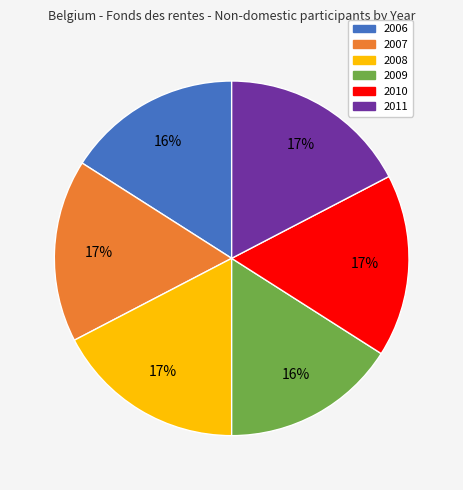

True or false: 2008 accounts for 30% of the total.

False